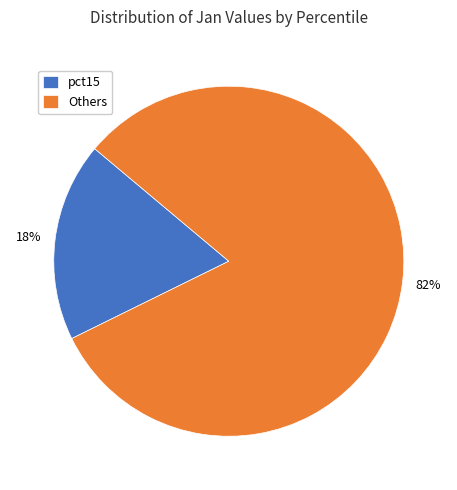

Count the number of slices in the pie.

2